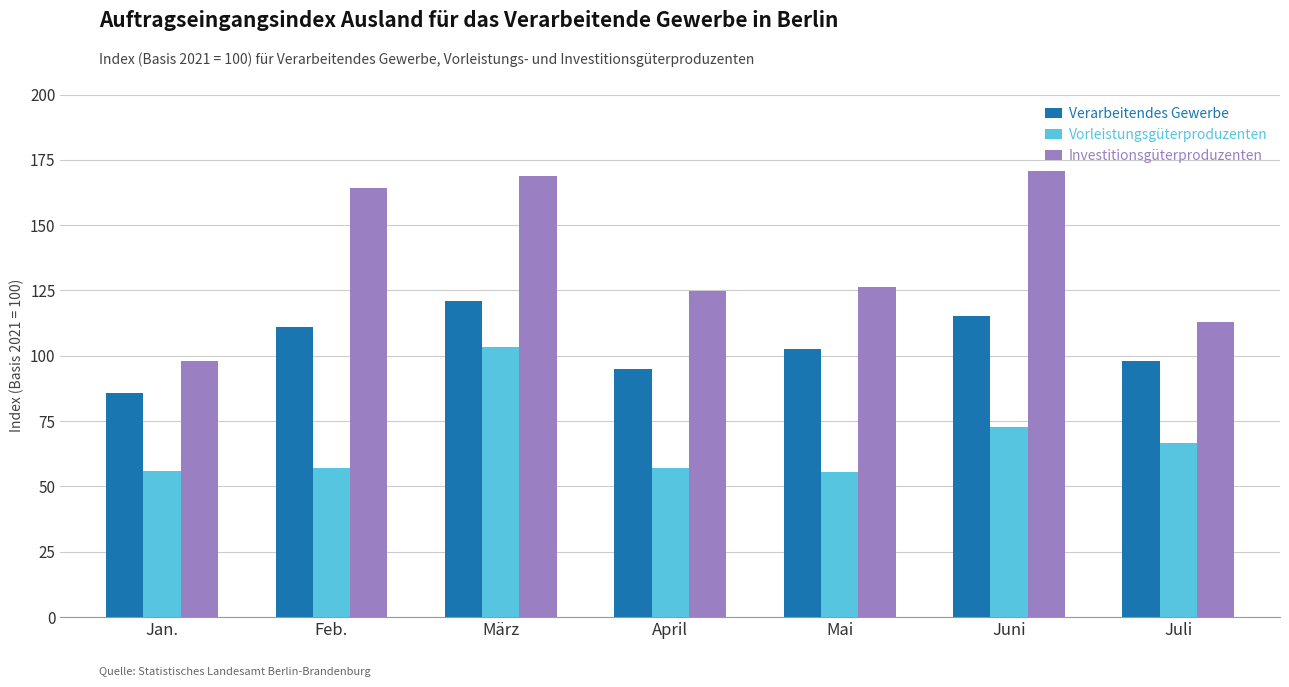

What are all the series names shown in the legend?

Verarbeitendes Gewerbe, Vorleistungsgüterproduzenten, Investitionsgüterproduzenten